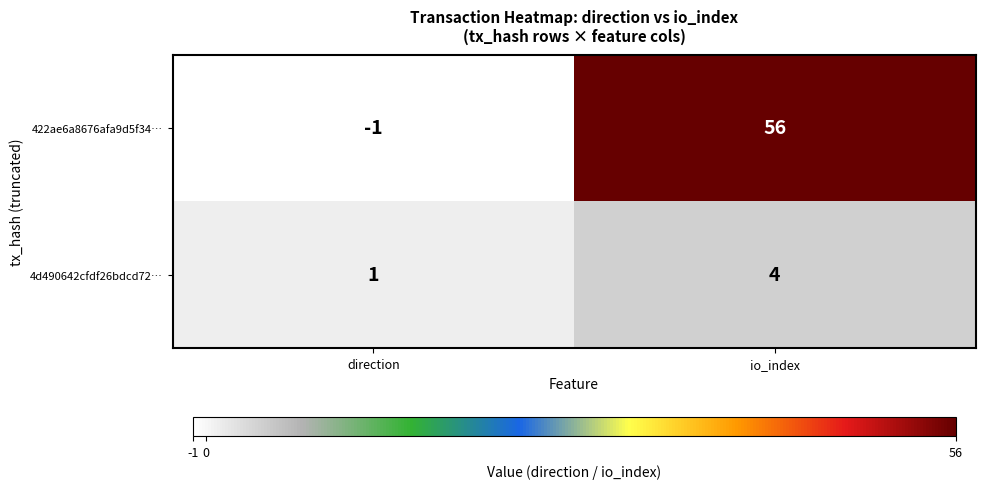

Is it true that 422ae6a8676afa9d5f34… equals 24 at io_index?

False